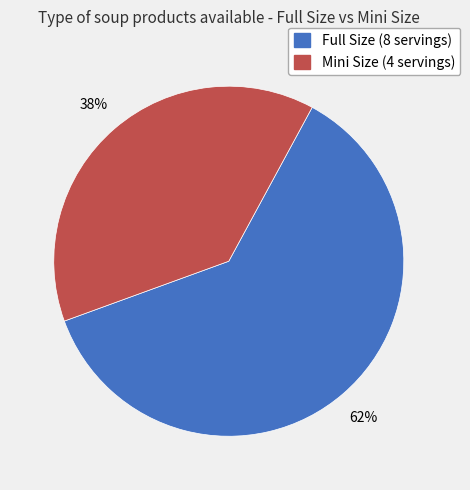

To the nearest percent, what is the average slice percentage?

50%